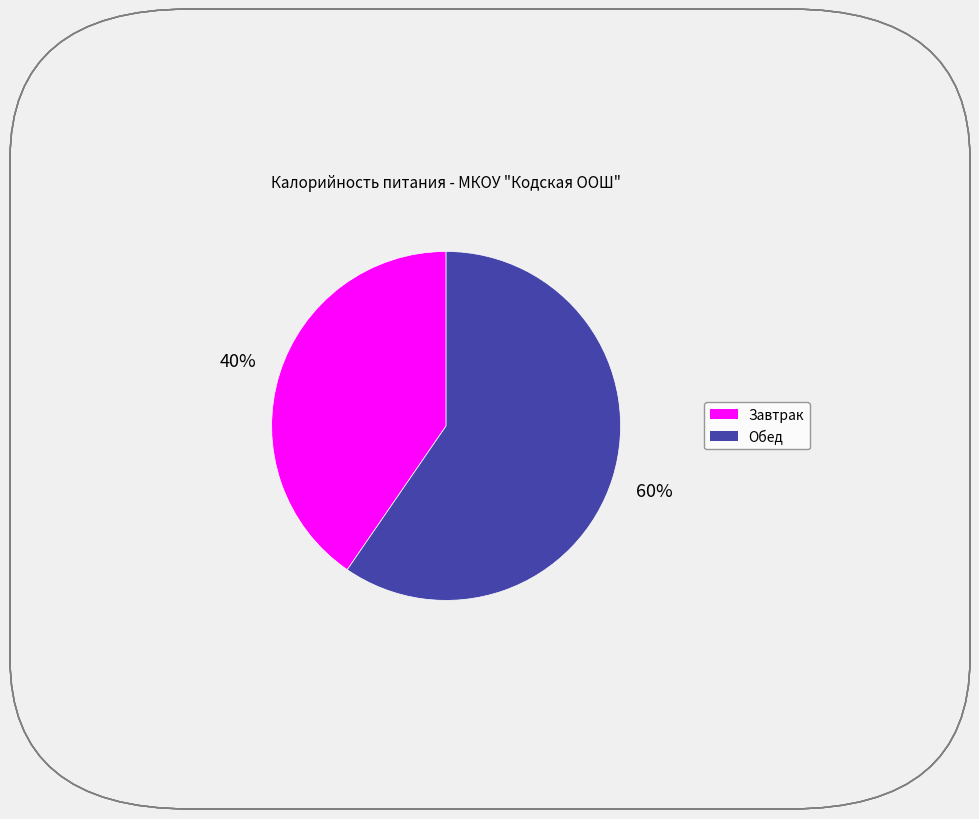

Is there any slice that represents more than half of the pie?

Yes